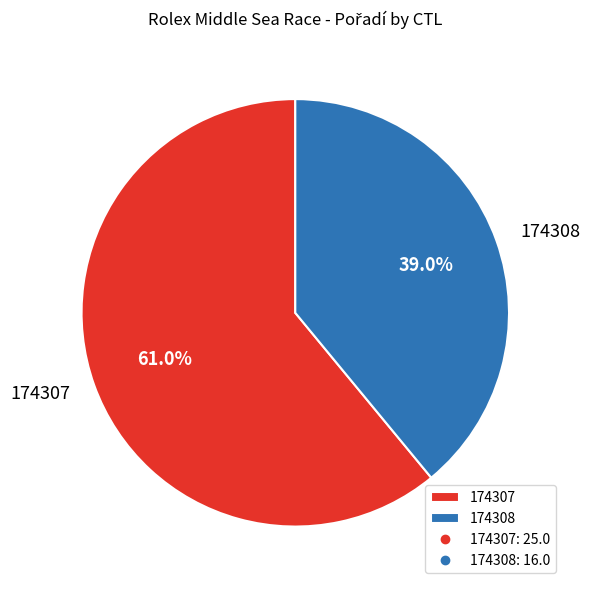

What percentage is the 174307 slice, to the nearest percent?

61%